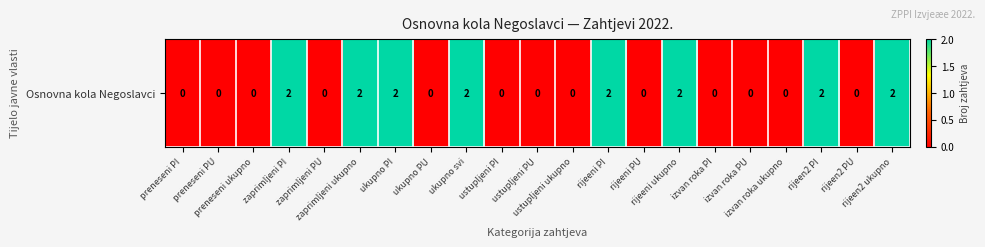

How many data points are above 0?

8